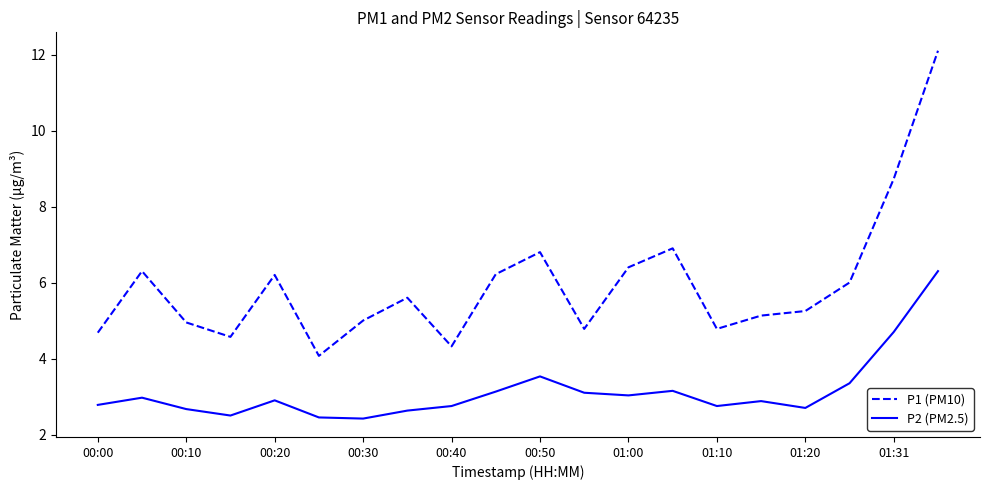

True or false: P2 (PM2.5) and P1 (PM10) intersect in this chart.

False